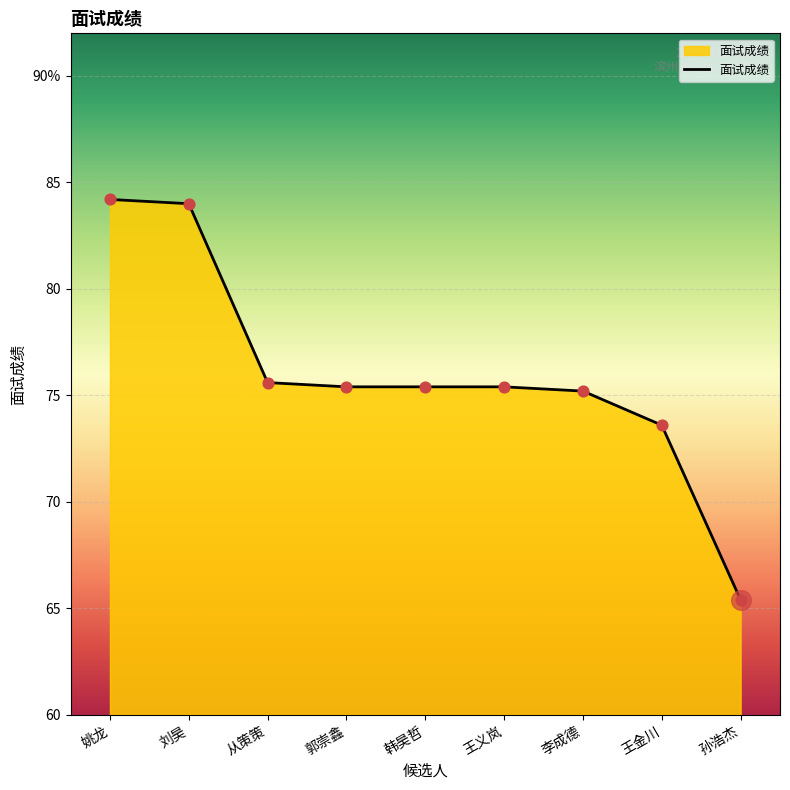

What is the change in value from 刘昊 to 孙浩杰?

-18.6